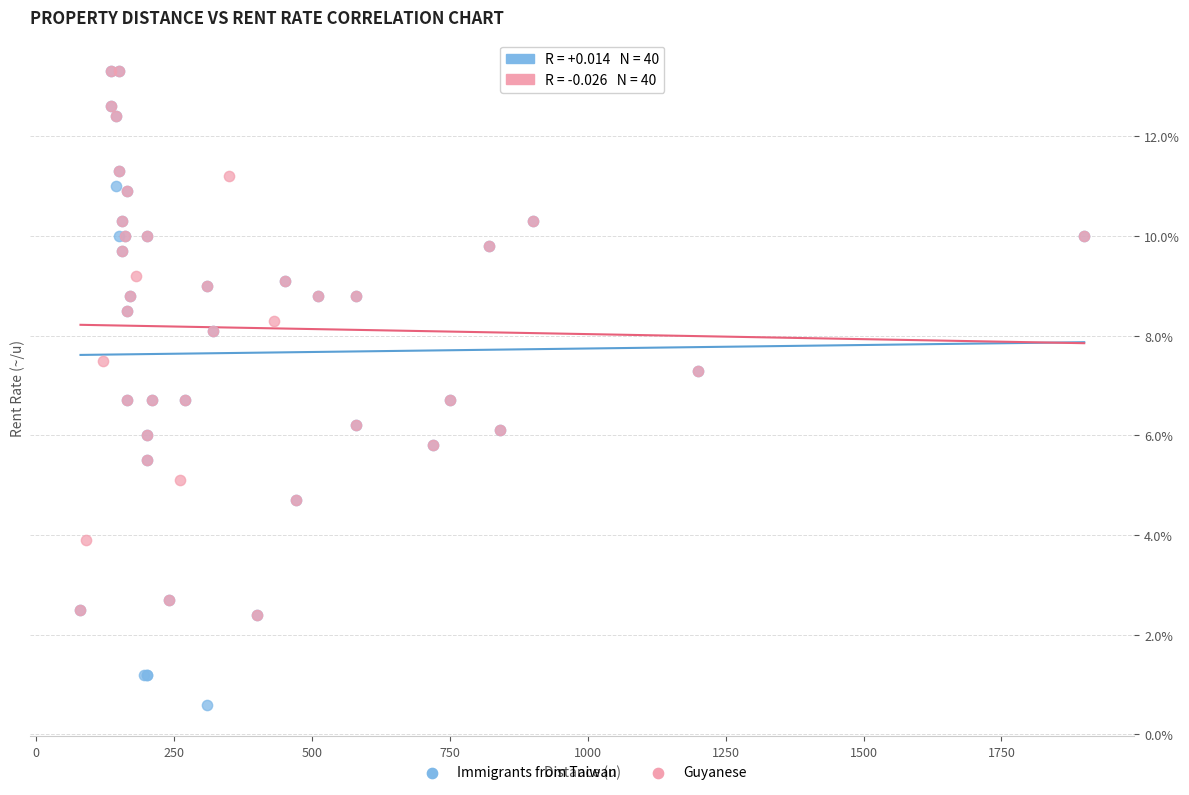

Which series contains the lowest Y value?

Immigrants from Taiwan